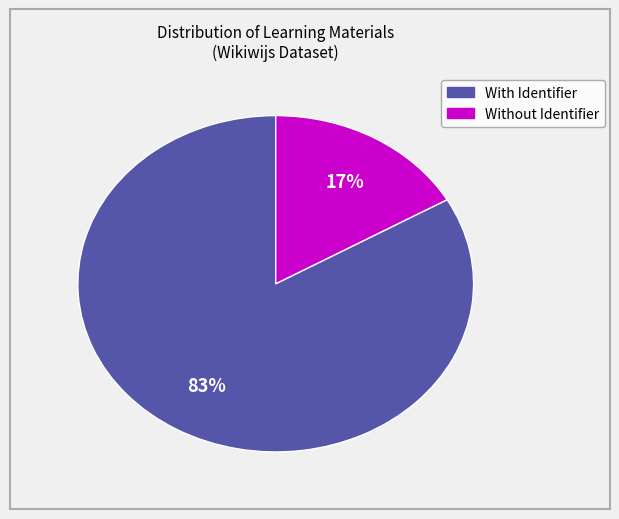

Is there any slice that represents more than half of the pie?

Yes